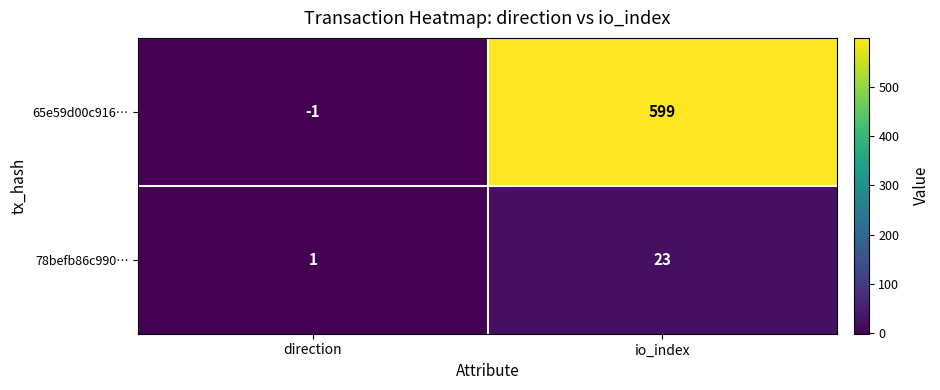

Rank the series at io_index from lowest to highest value.

78befb86c990…, 65e59d00c916…